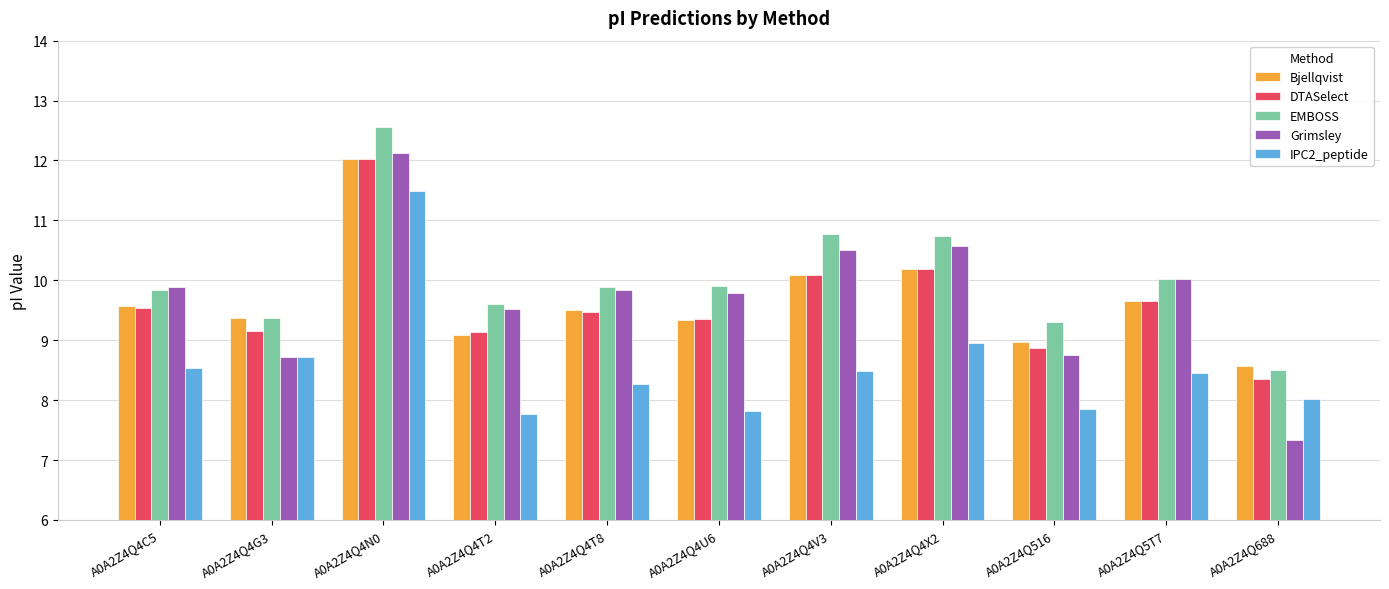

The IPC2_peptide series shows 8.3 at A0A2Z4Q4T8. True or false?

True